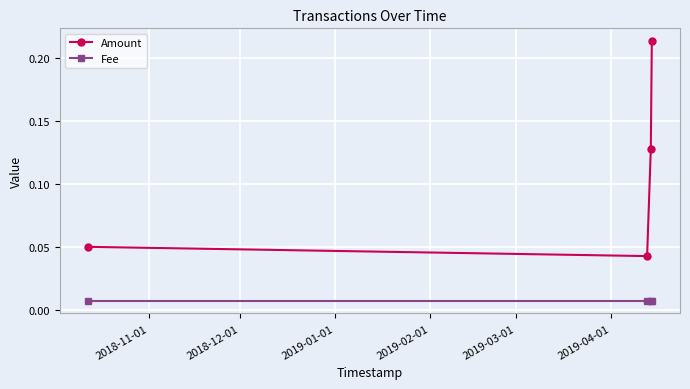

Rank the series by their average value, from lowest to highest.

Fee, Amount